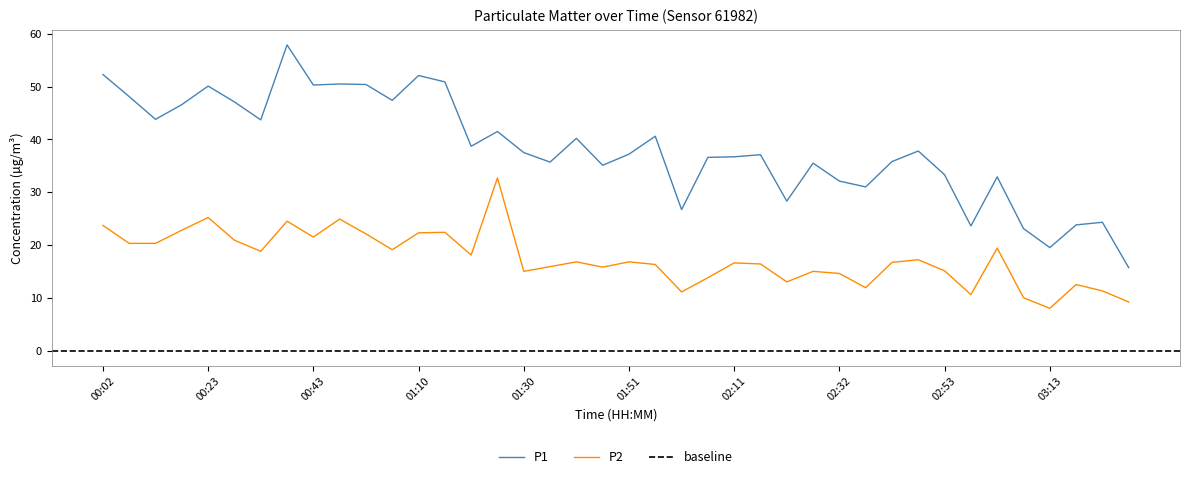

True or false: P2 and P1 cross at least once.

False